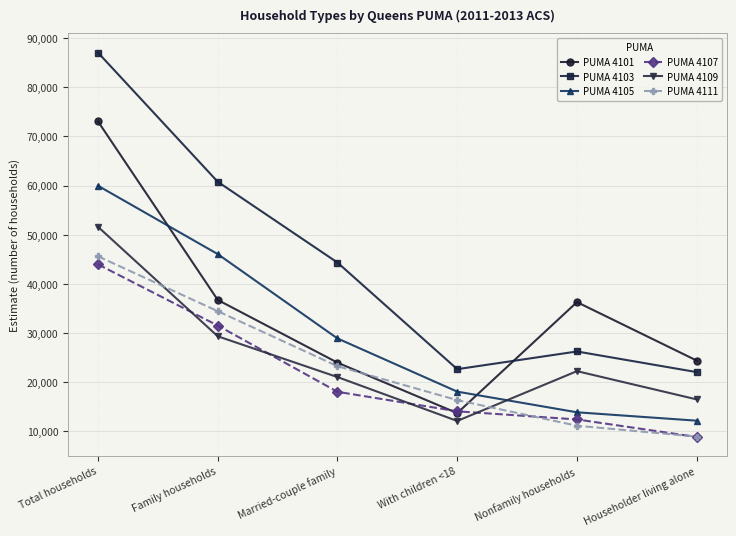

How many series are shown in this chart?

6